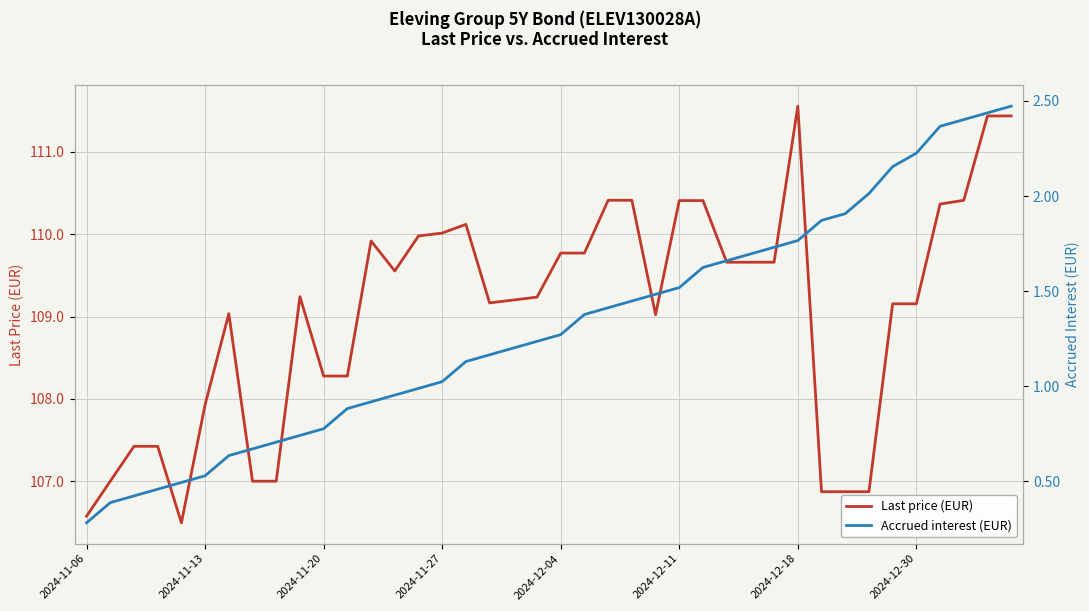

How many data points in Last price (EUR) are above 109?

27